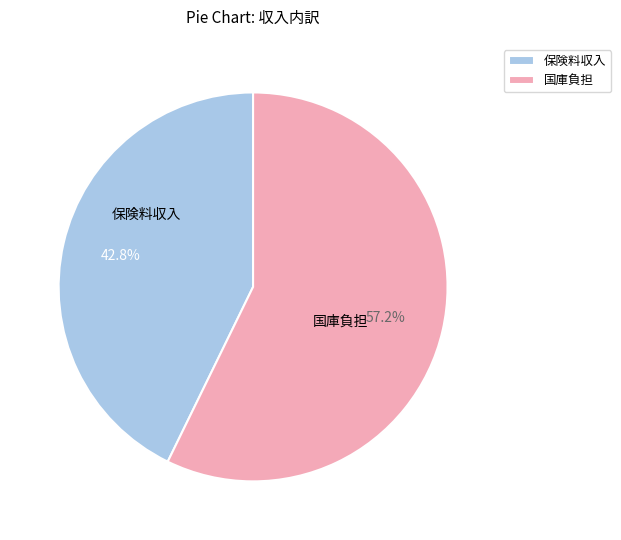

Between 国庫負担 and 保険料収入, which is larger?

国庫負担